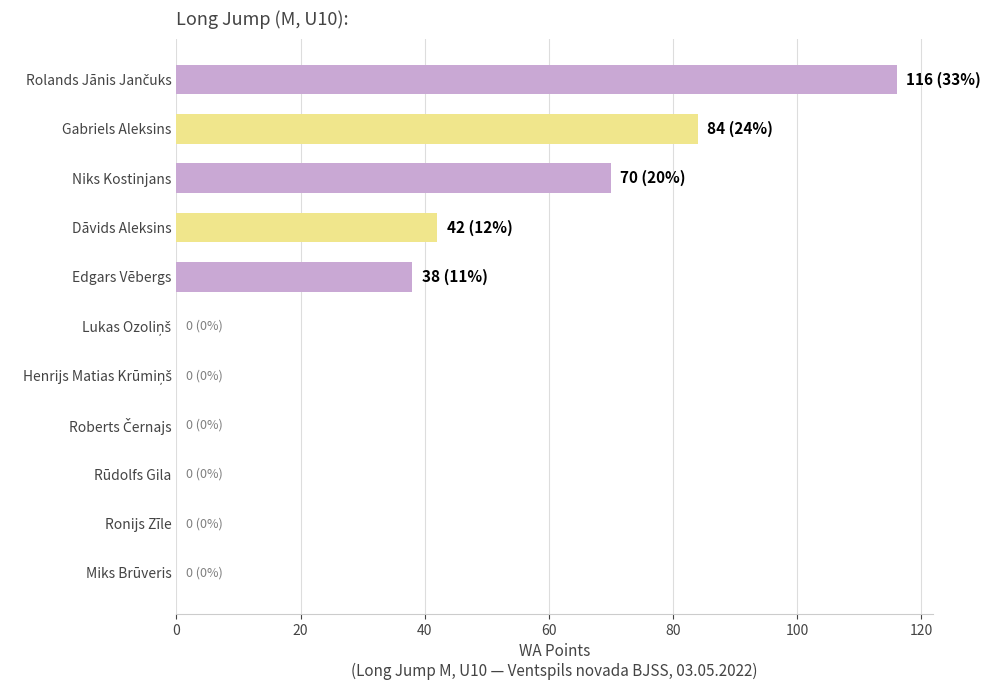

What is the greatest value displayed?

116